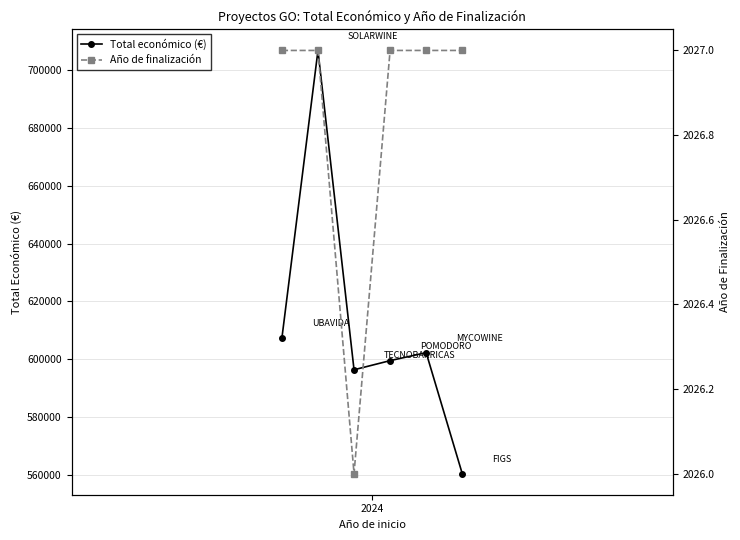

How many interior local peaks does the Total económico (€) series have?

2